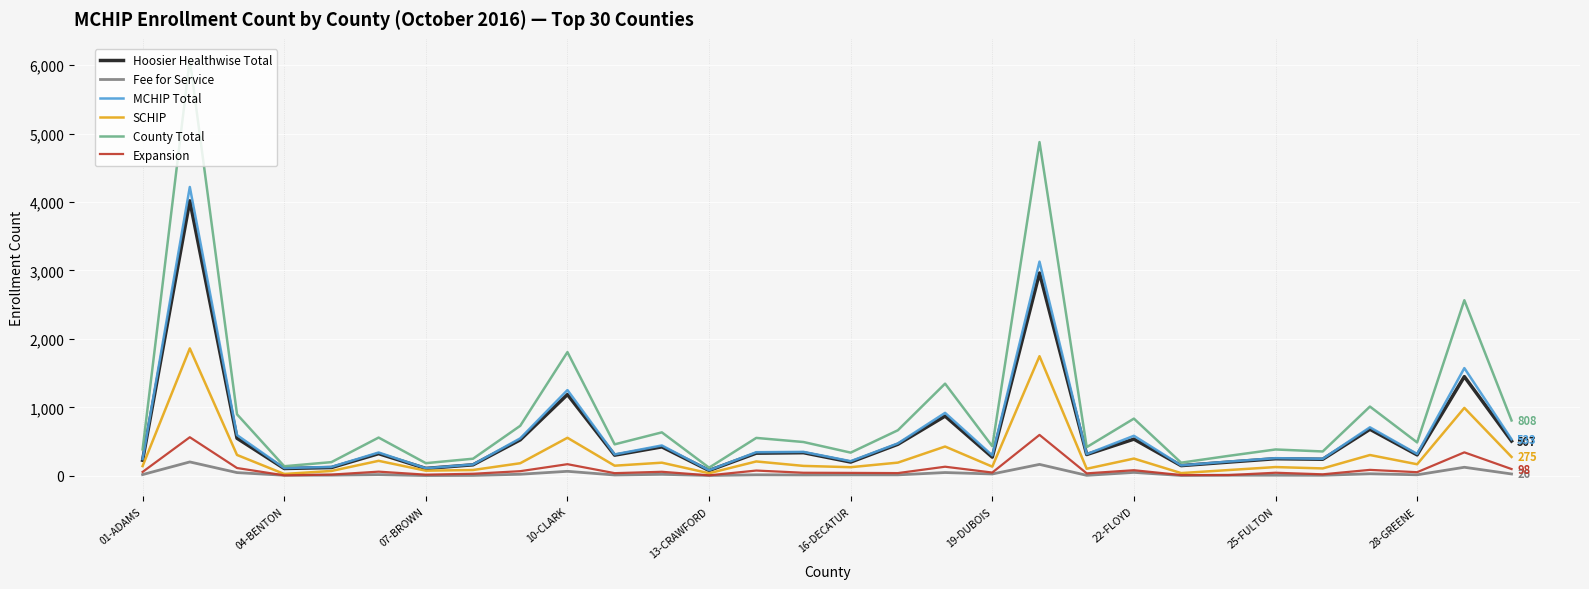

What is the maximum value shown in the chart?

6081